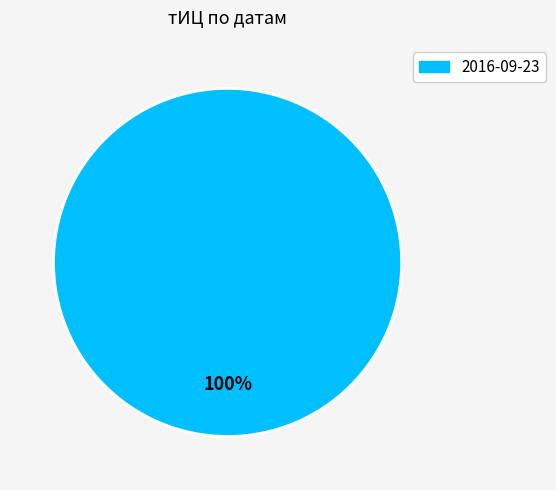

True or false: 2016-09-23 accounts for 90% of the total.

False